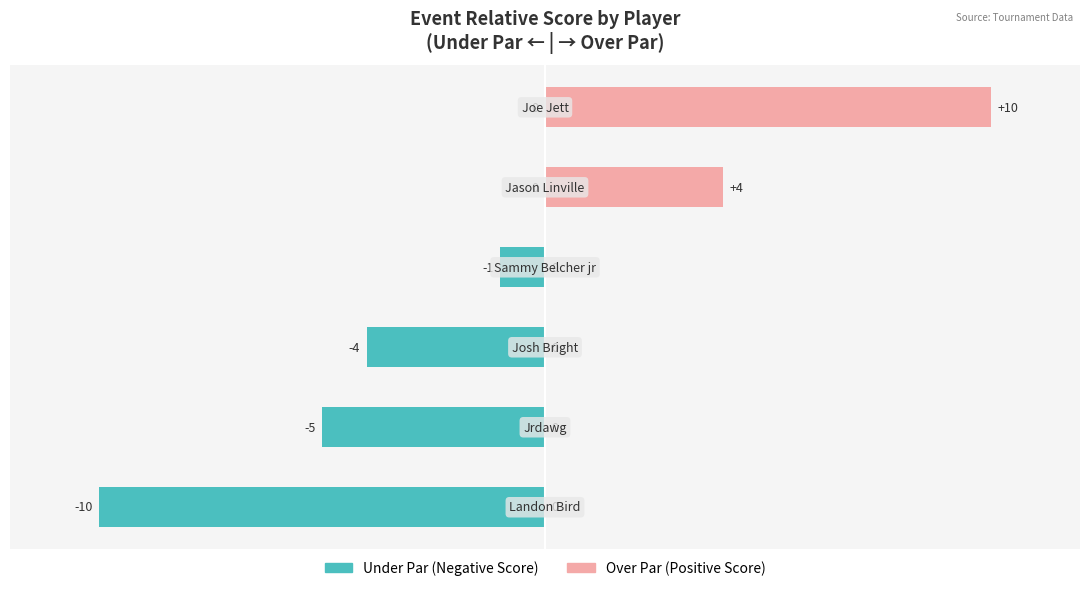

Reading left to right, transcribe all the data shown in this chart.

Relative Score (Under Par): -10	-5	-4	-1	0	0
Relative Score (Over Par): 0	0	0	0	4	10